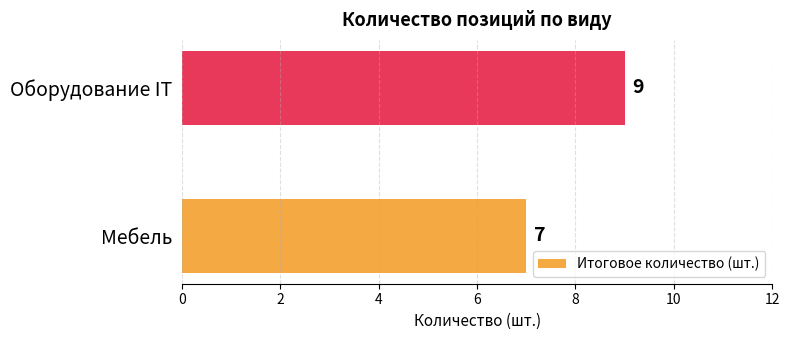

Are the bars horizontal?

Yes